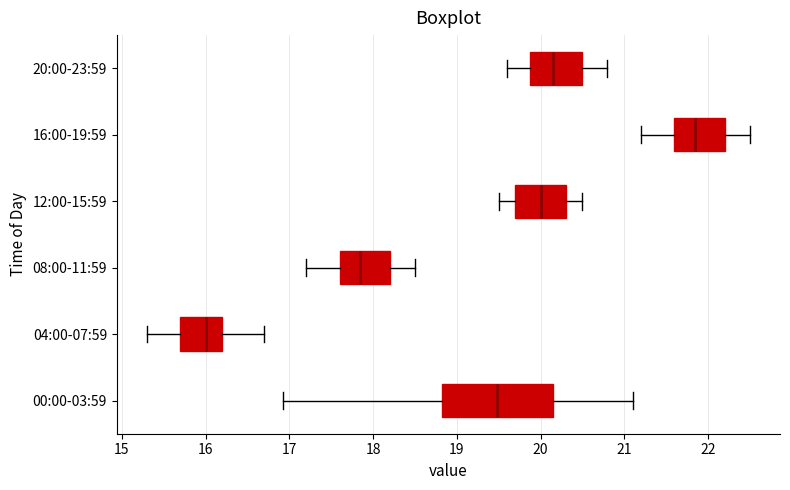

Which box has the furthest to the left median line?

04:00-07:59